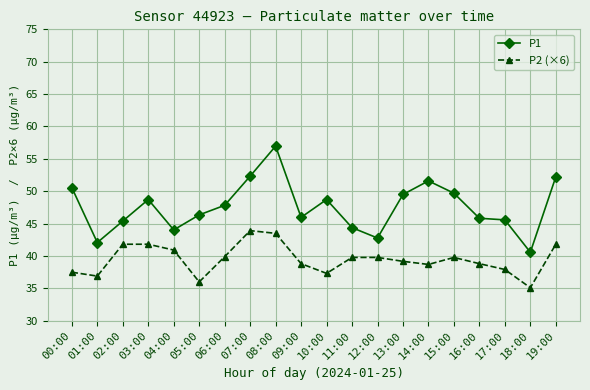

What are all the series names shown in the legend?

P1, P2 (×6)